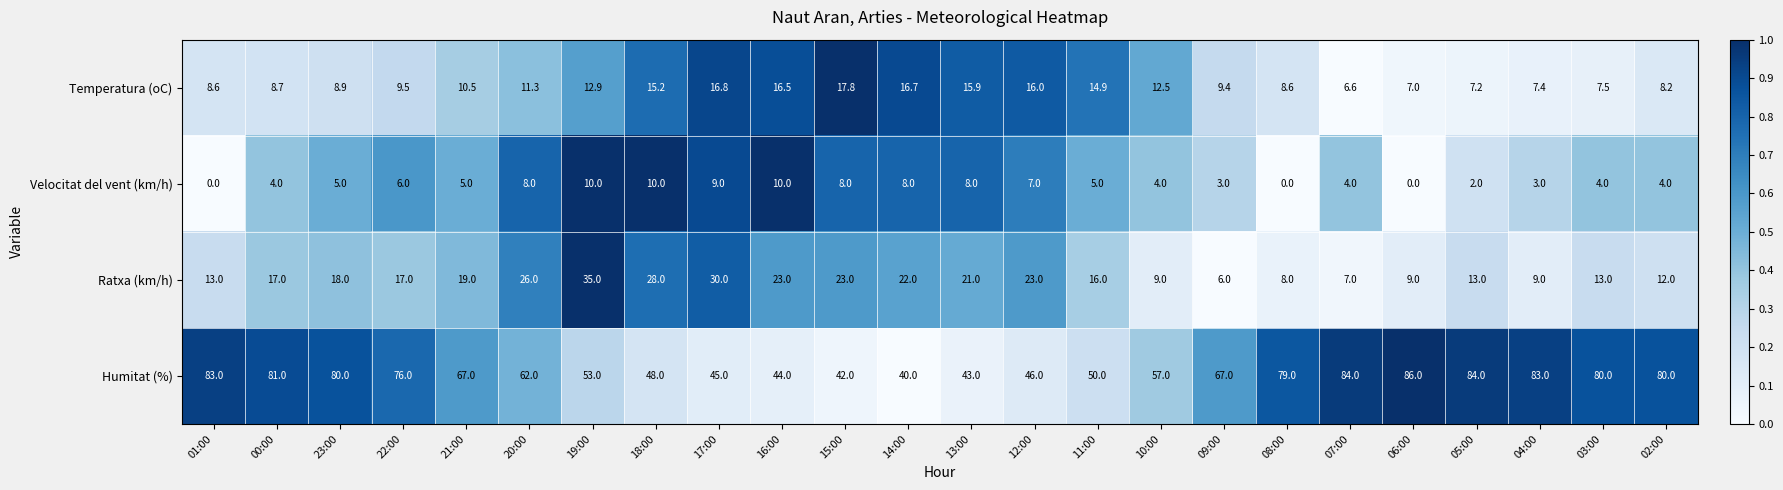

What is the sum of the Ratxa (km/h) values at 18:00 and 12:00?

51.0